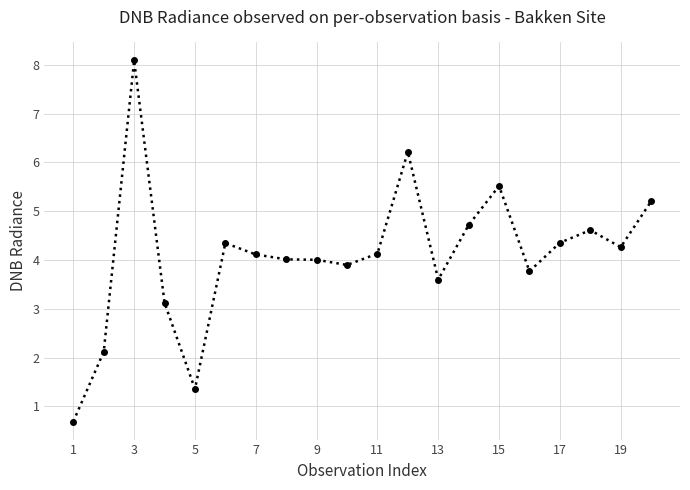

What is the difference between the second highest and second lowest values?

4.9